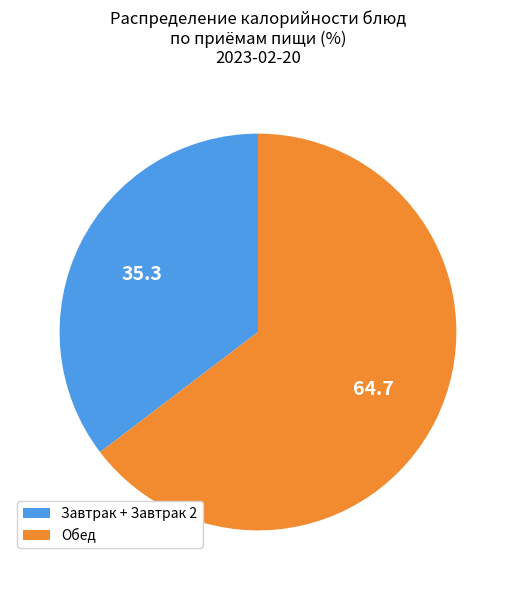

Is the sum of Обед and Завтрак + Завтрак 2 greater than half?

Yes